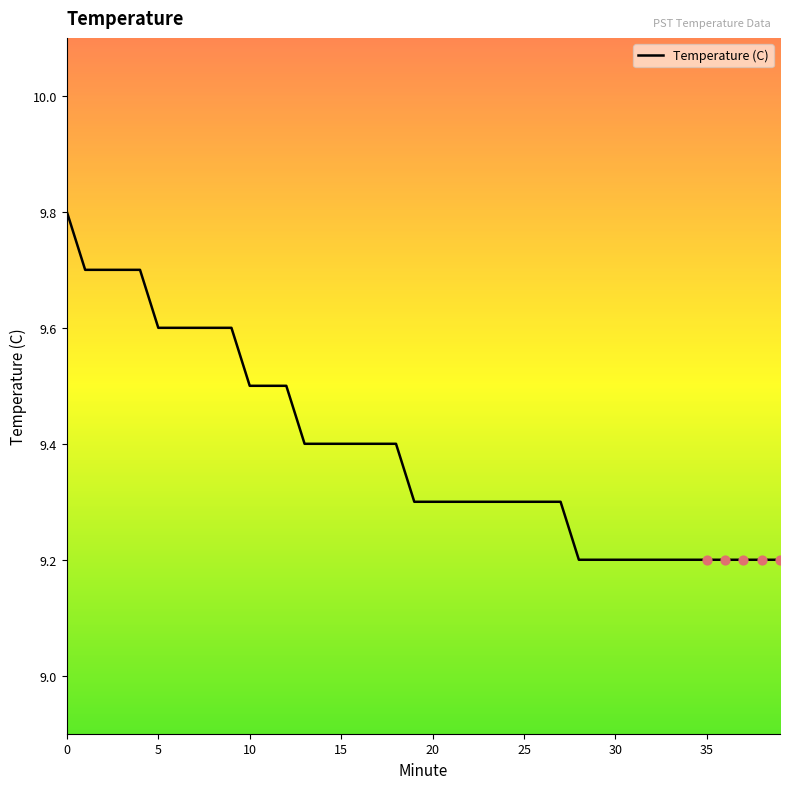

What is the difference between the maximum and minimum values?

0.6